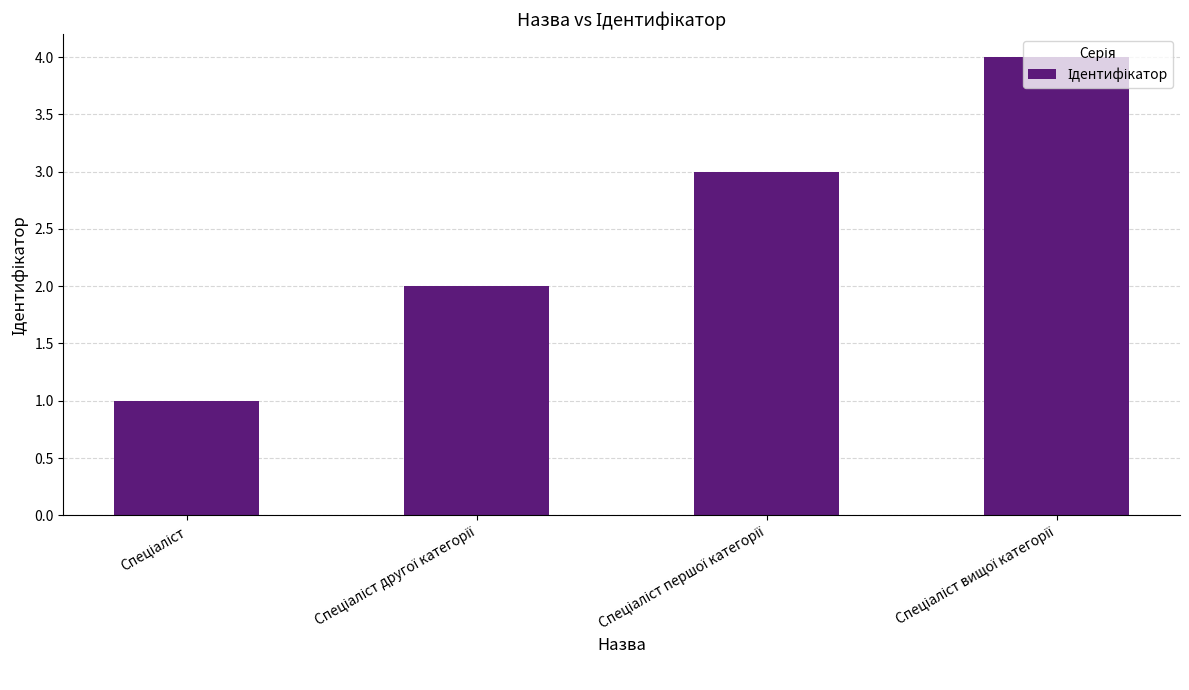

What is the difference between the maximum and minimum values?

3